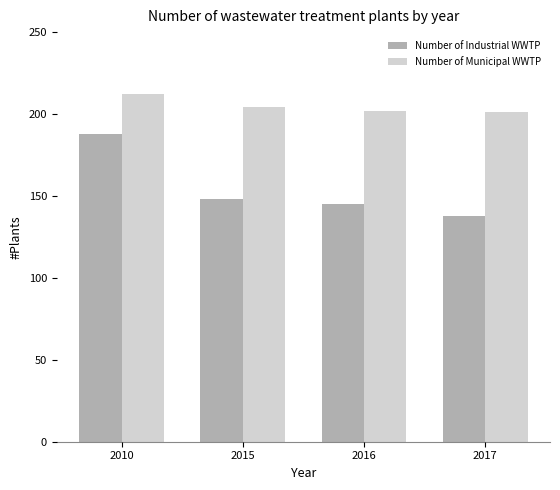

Which series has the largest range (max minus min)?

Number of Industrial WWTP